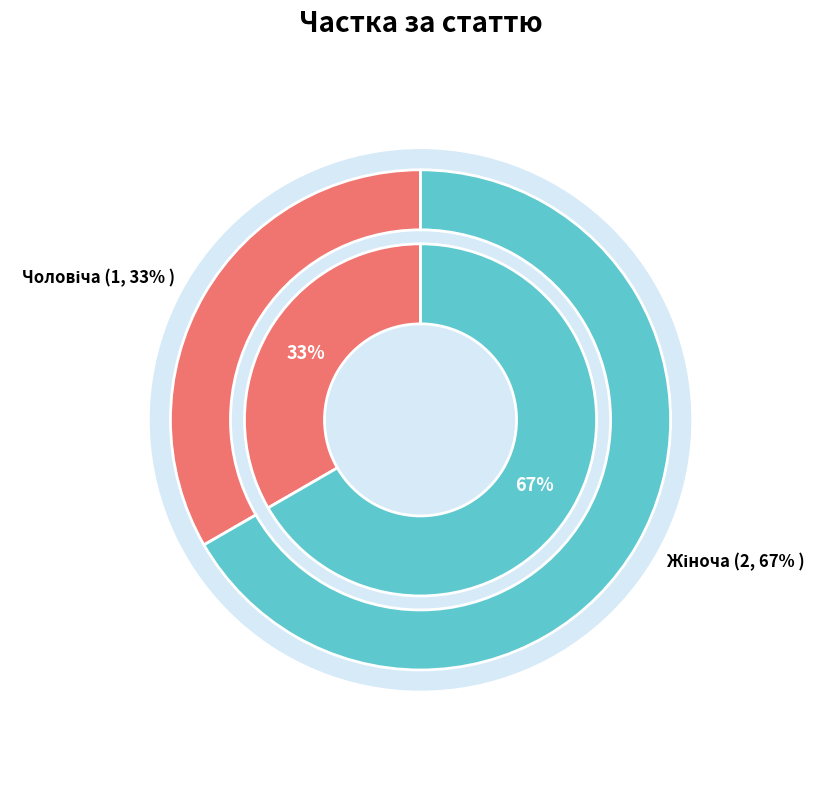

How many slices are in this pie chart?

2